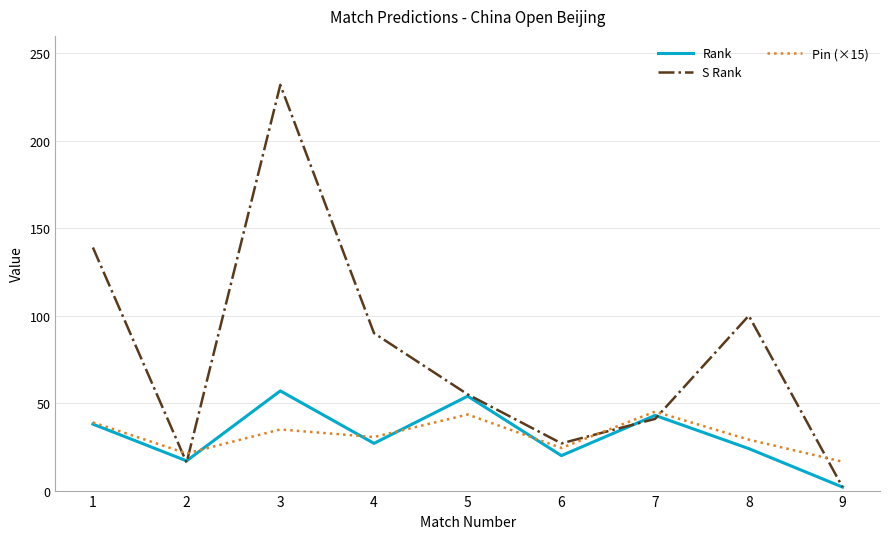

What is the spread (max minus min) of values at 8?

76.0